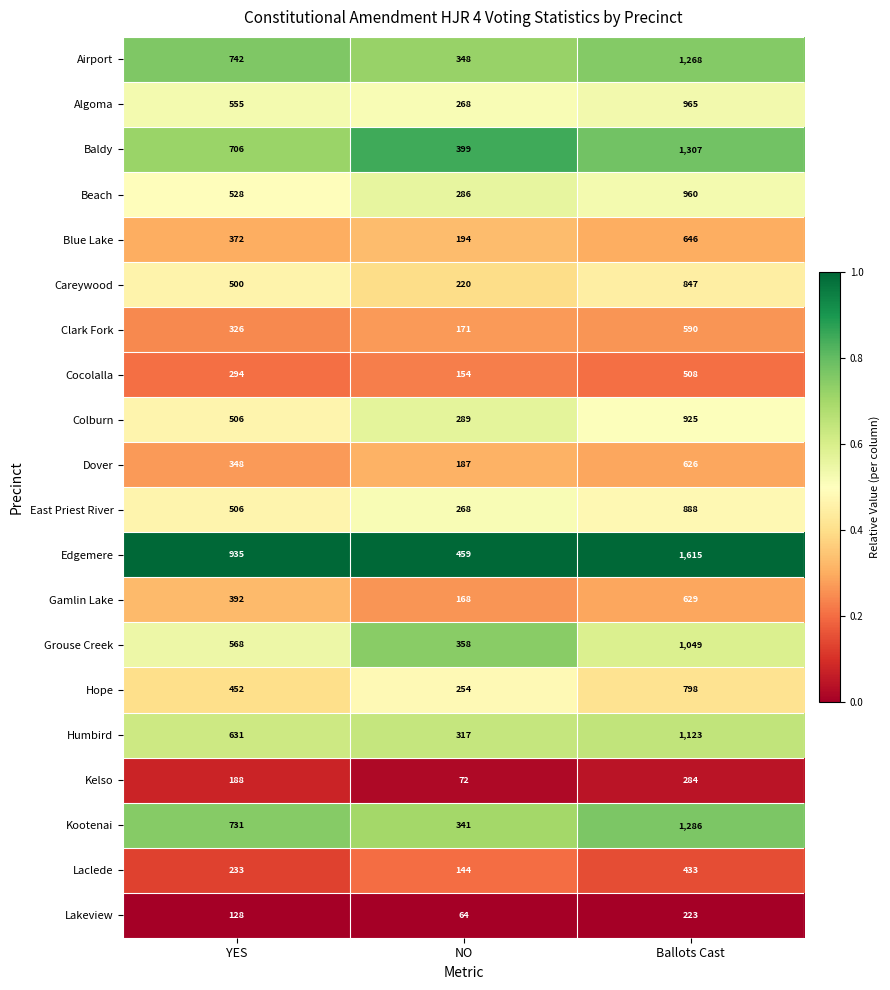

At Ballots Cast, list the series in order from smallest to largest.

Lakeview, Kelso, Laclede, Cocolalla, Clark Fork, Dover, Gamlin Lake, Blue Lake, Hope, Careywood, East Priest River, Colburn, Beach, Algoma, Grouse Creek, Humbird, Airport, Kootenai, Baldy, Edgemere